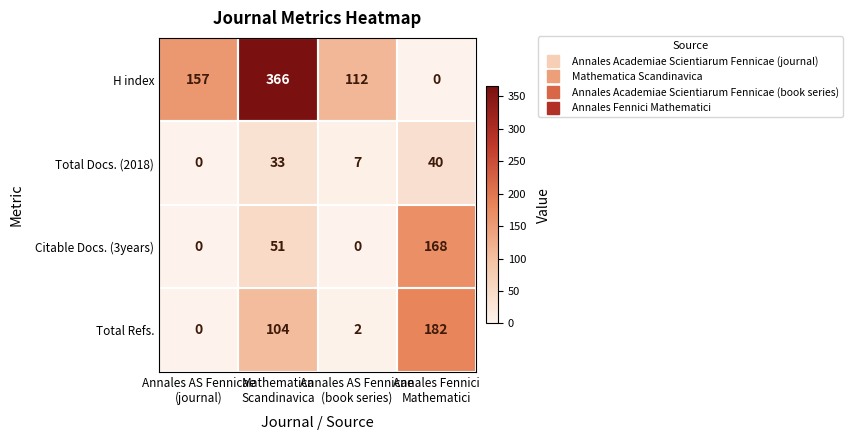

What is the average value of the Citable Docs. (3years) series?

55